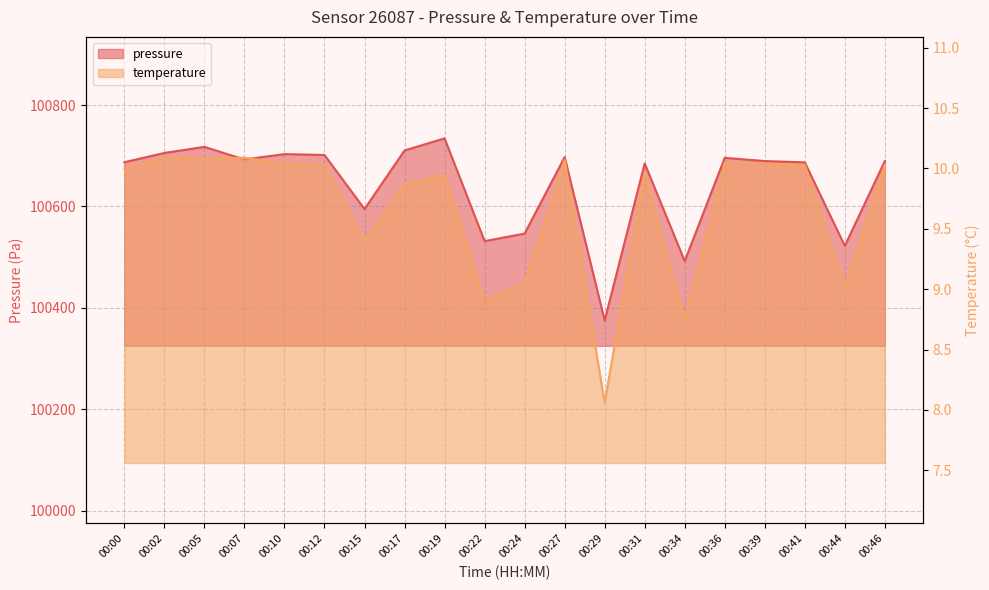

What is the average value of the temperature series?

9.7